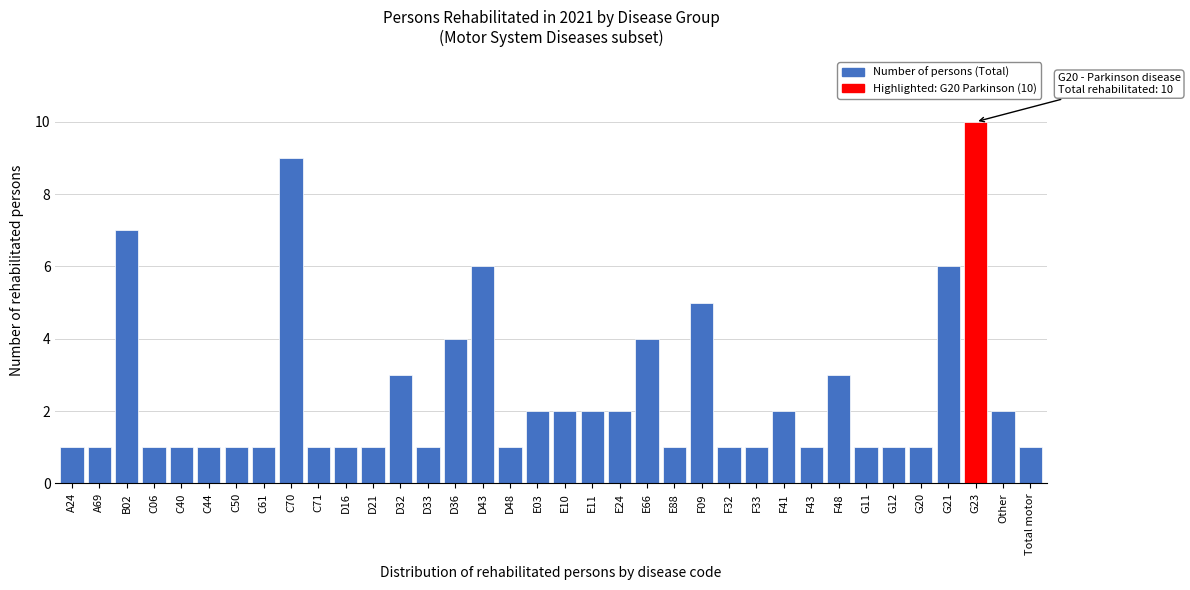

What is the maximum value shown in the chart?

10